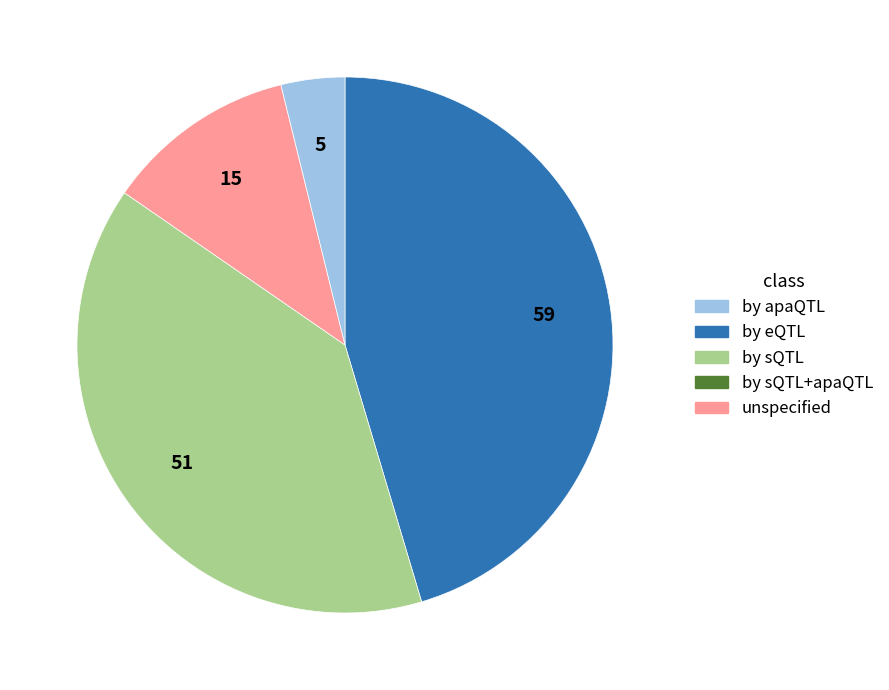

Count the number of slices in the pie.

4